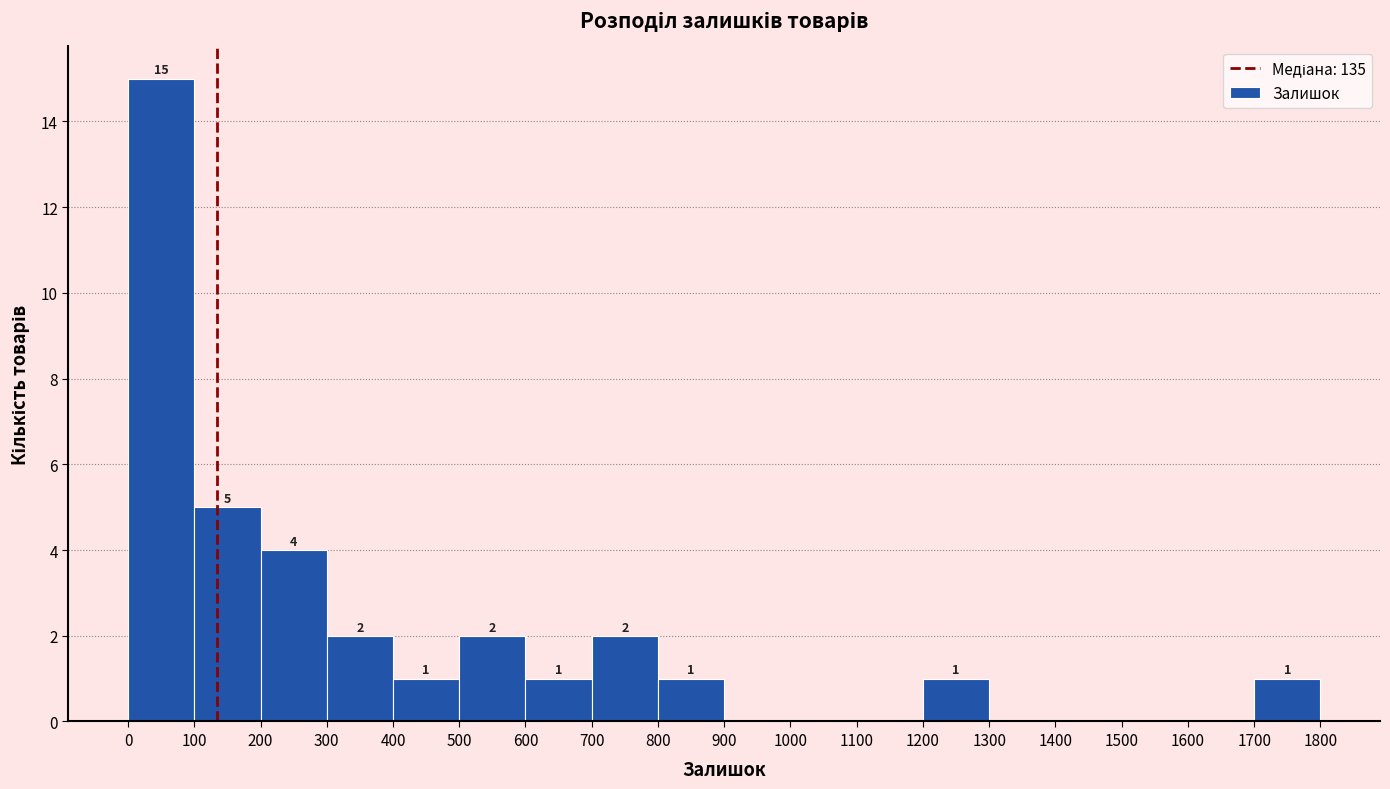

Which range on the x-axis has the tallest bar?

0 to 100